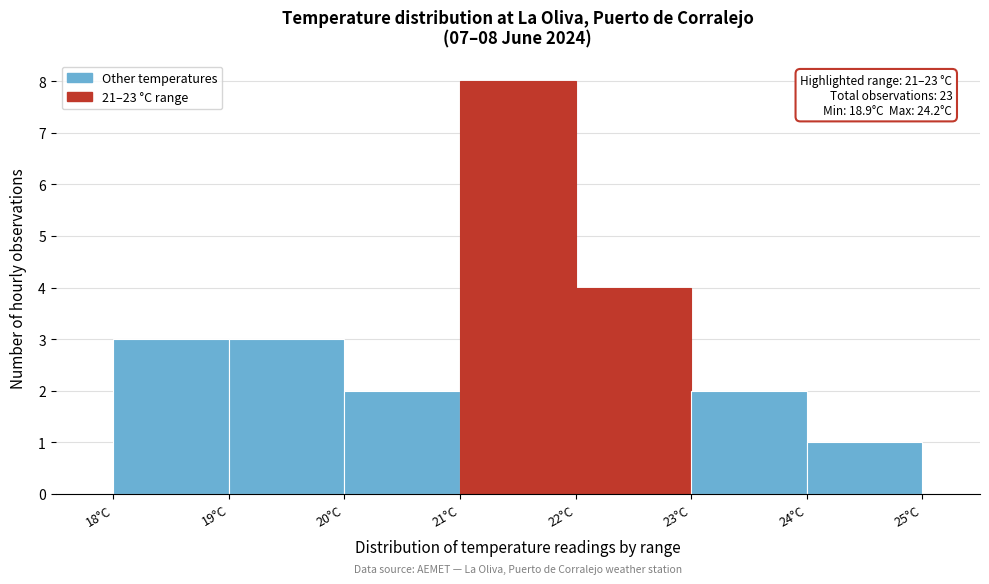

Over which range of the x-axis is the bar tallest?

21 to 22